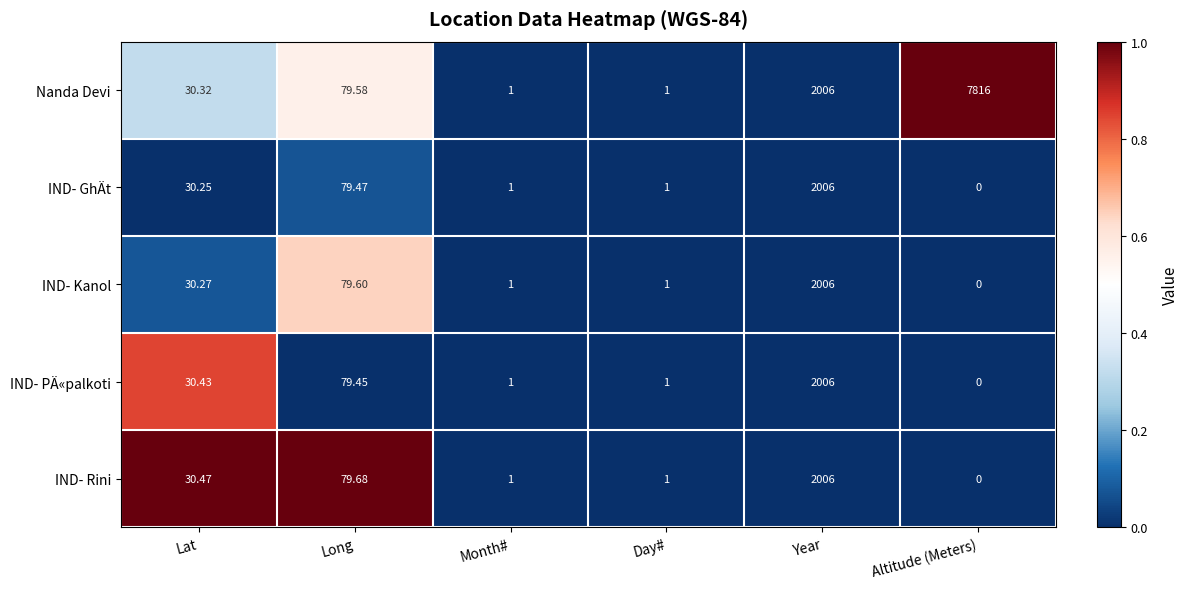

Between Lat and Month#, which series saw the biggest shift?

IND- Rini